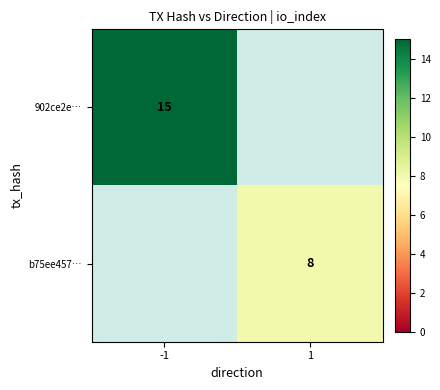

The value of 902ce2e… at -1 is 25. True or false?

False